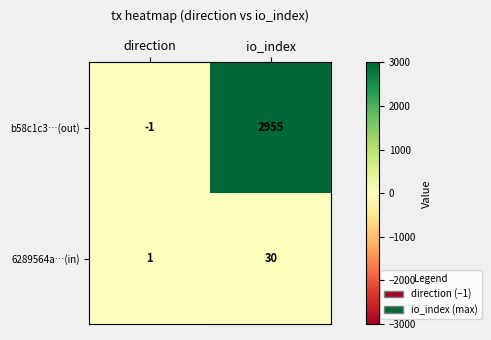

List the series in order of their peak value, highest first.

b58c1c3…(out), 6289564a…(in)